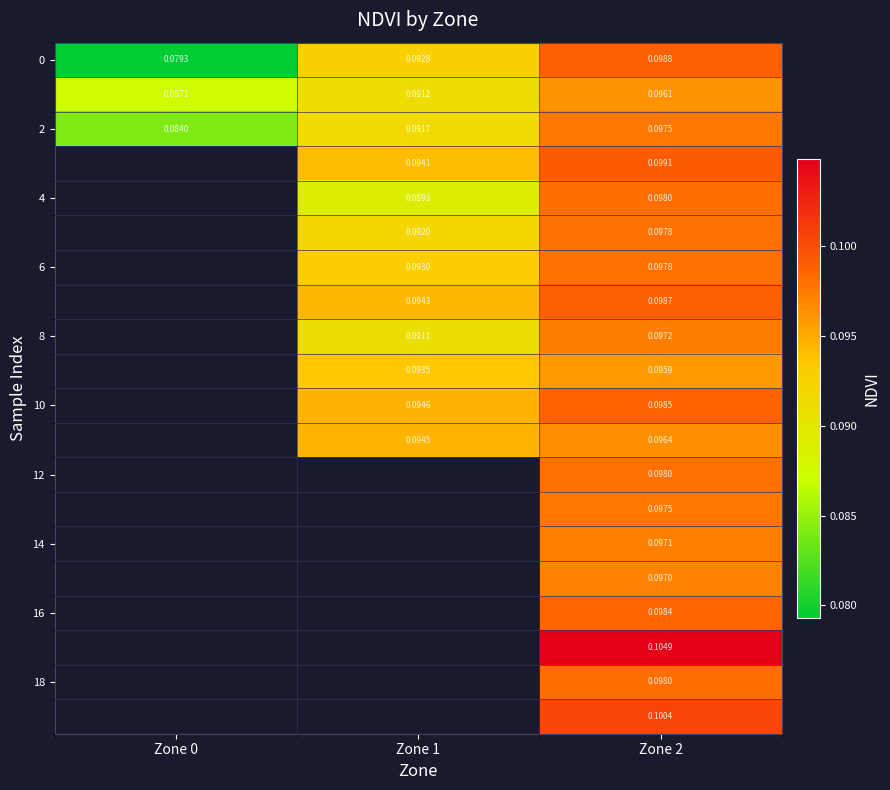

Is it true that 10 equals 0.1 at Zone 2?

True